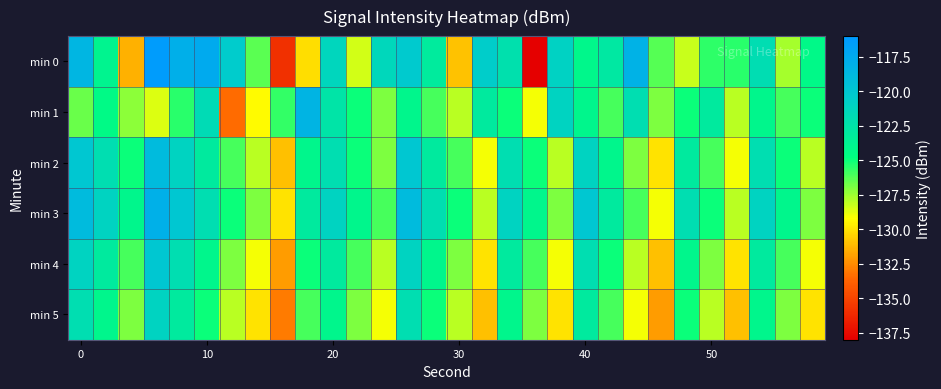

How many data points does each series have?

30